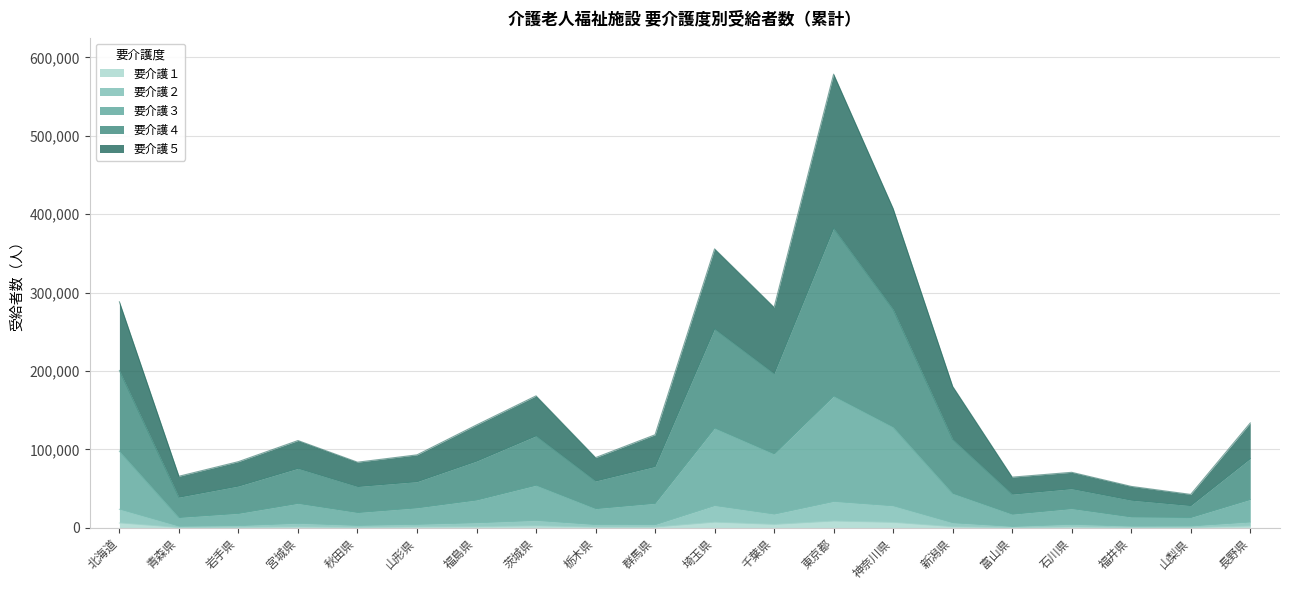

How many lines are shown in the chart?

5